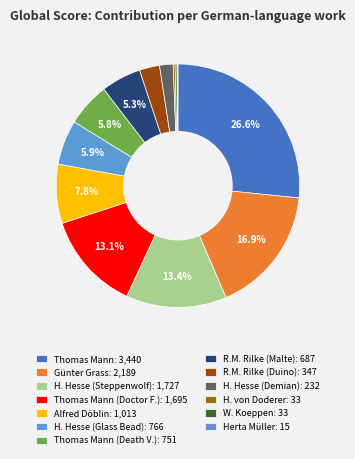

Count the number of slices in the pie.

13